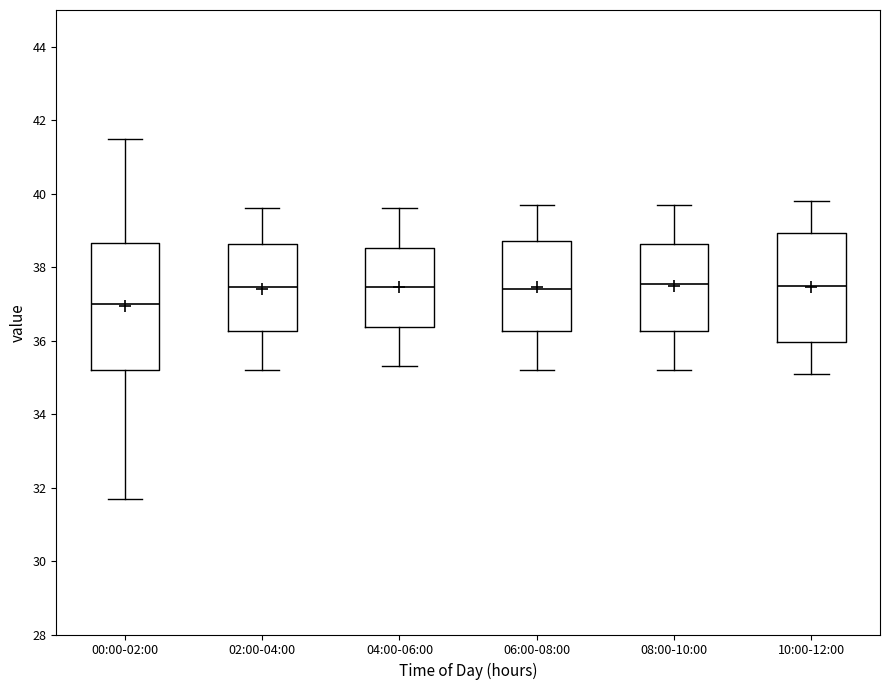

Comparing the boxes themselves (not the whiskers), which one is the tallest?

00:00-02:00